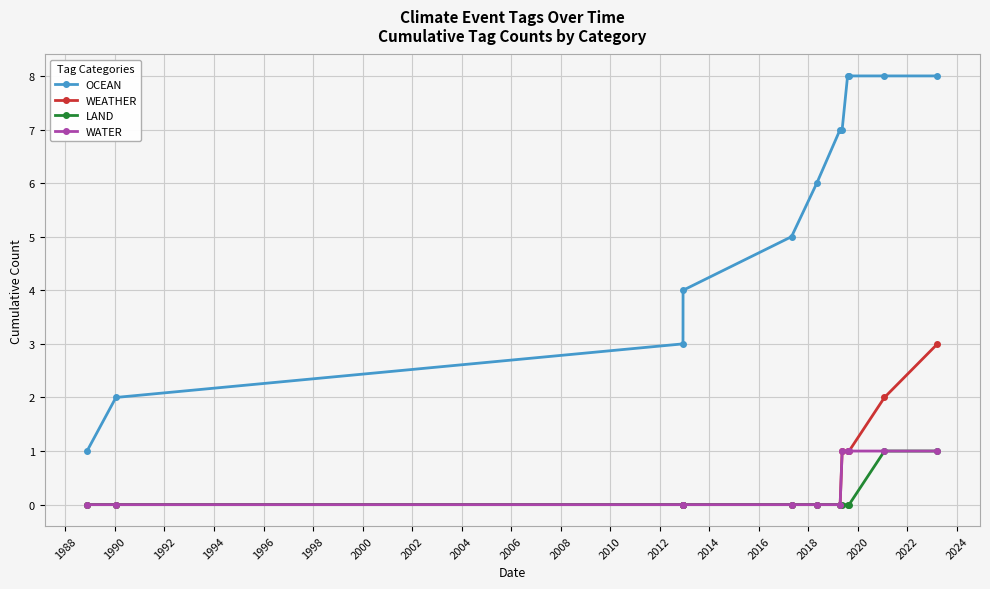

True or false: LAND and OCEAN intersect in this chart.

False